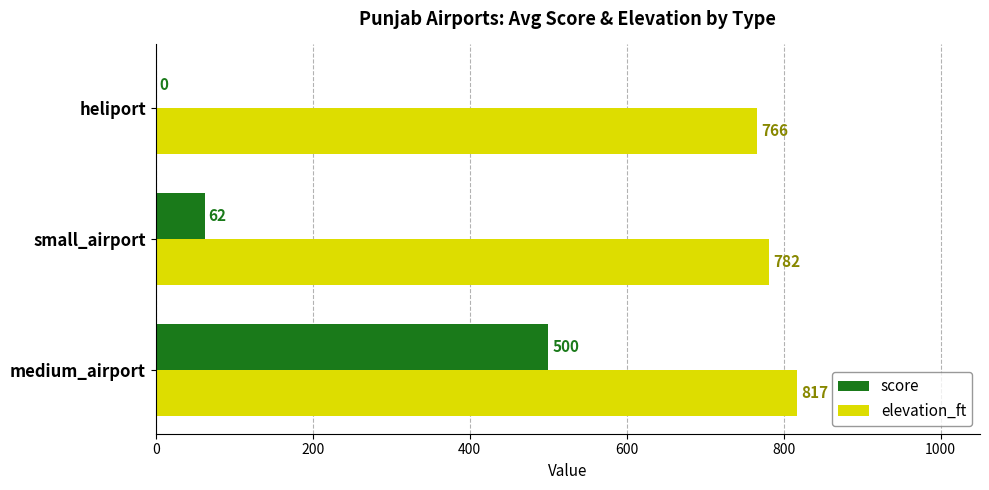

Which series changed the most between medium_airport and small_airport?

score